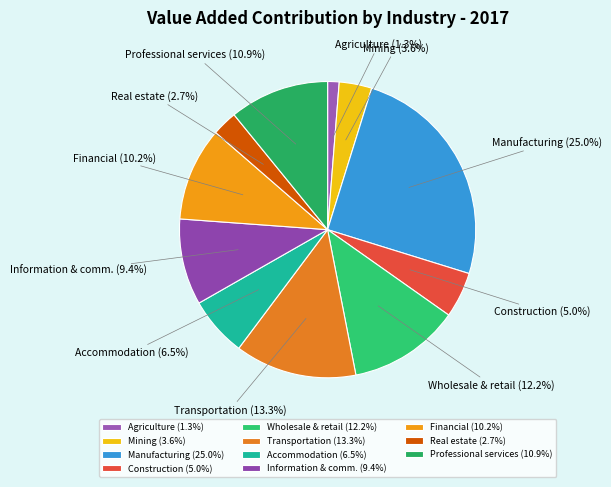

Do Wholesale & retail and Real estate together represent more than half of the pie?

No